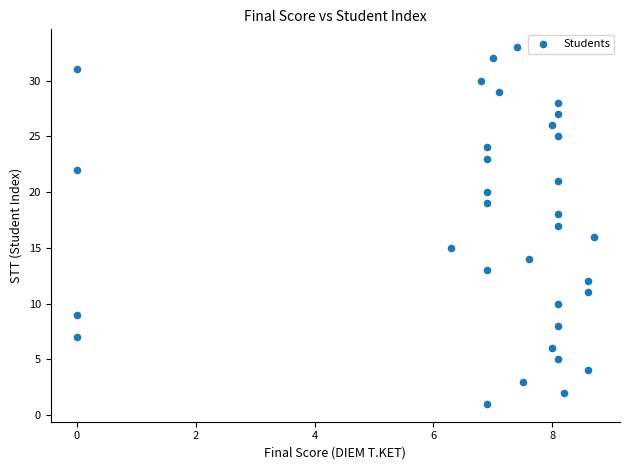

What is the range of Y values (max minus min)?

32